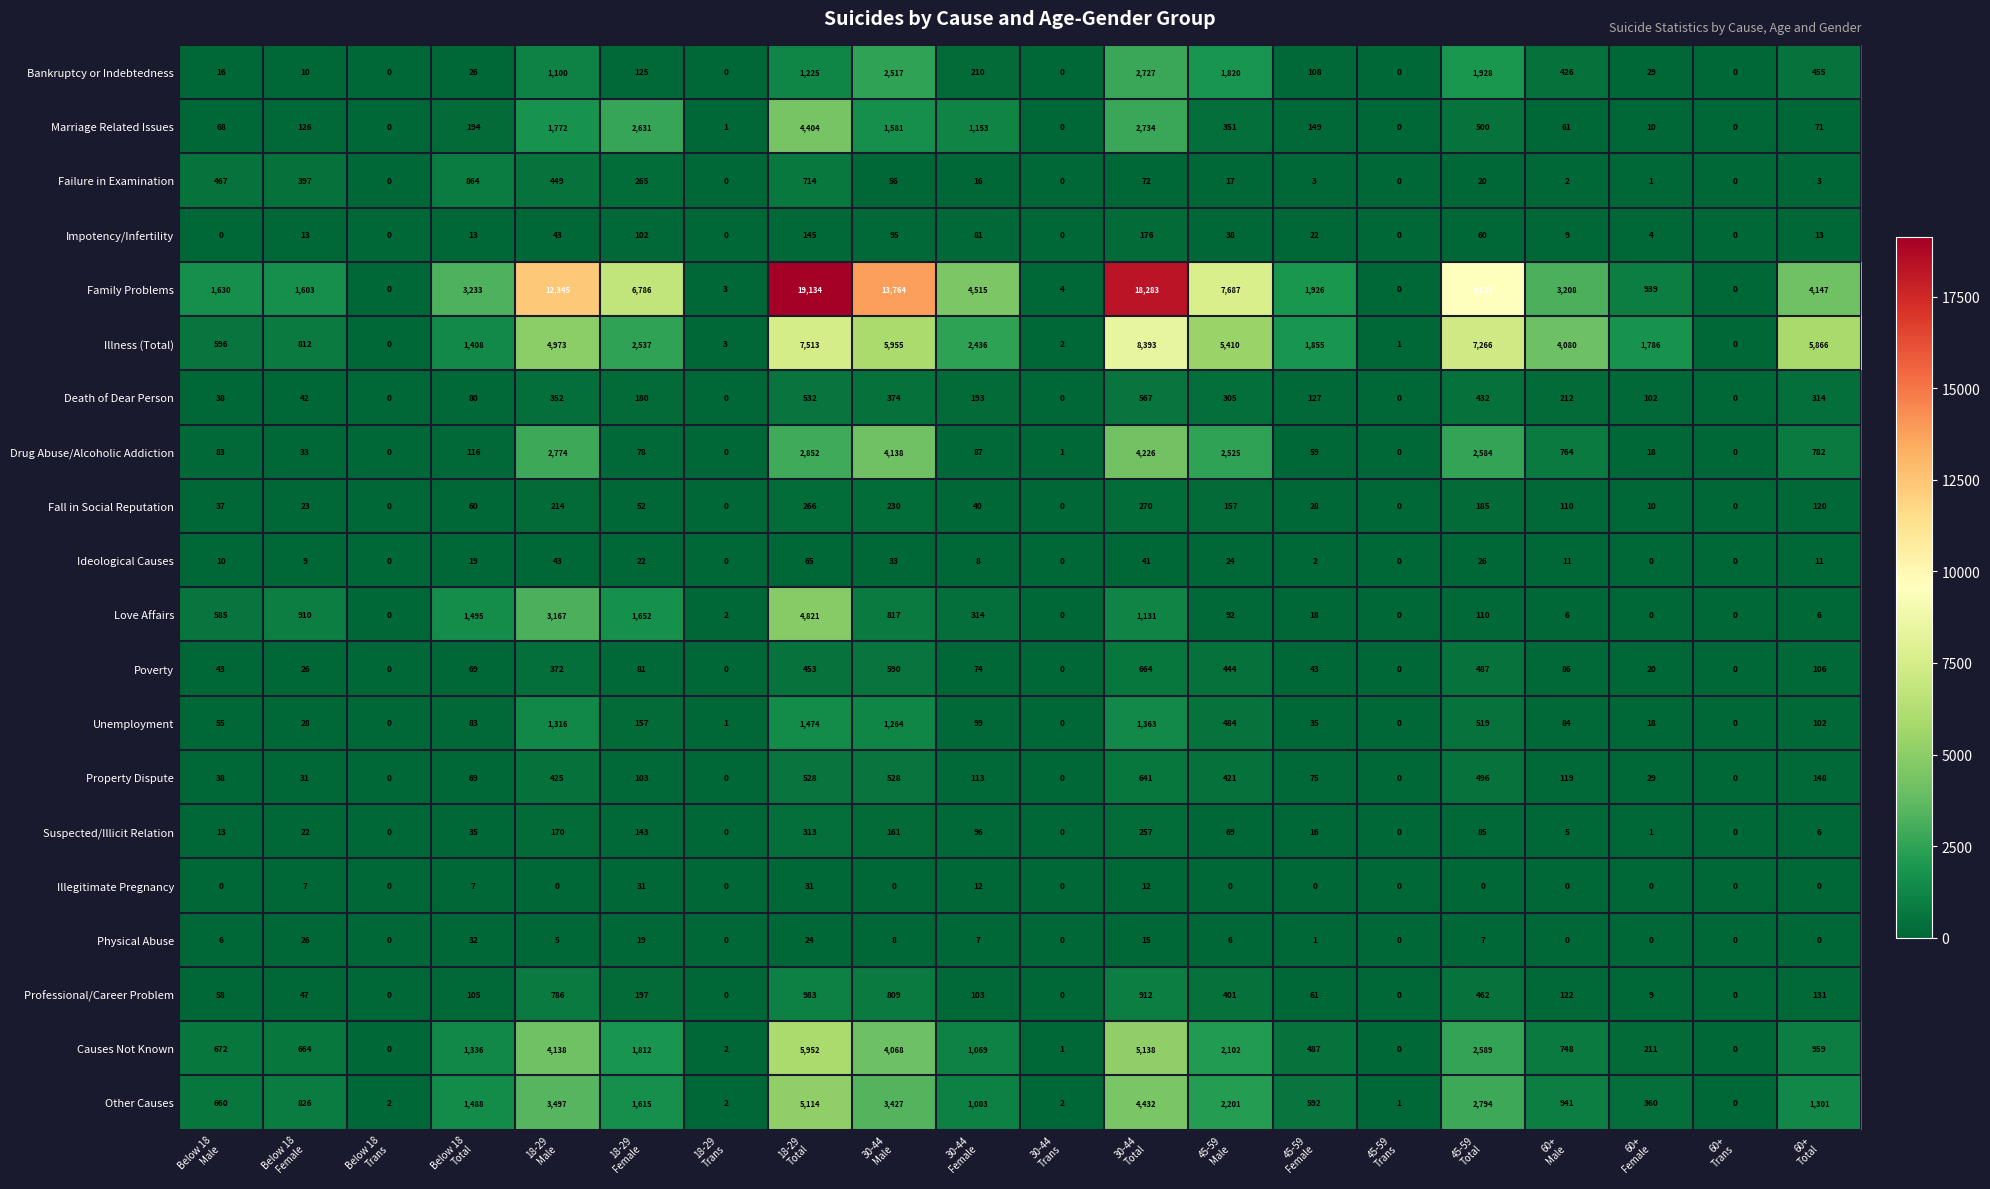

What is the maximum value shown in the chart?

19134